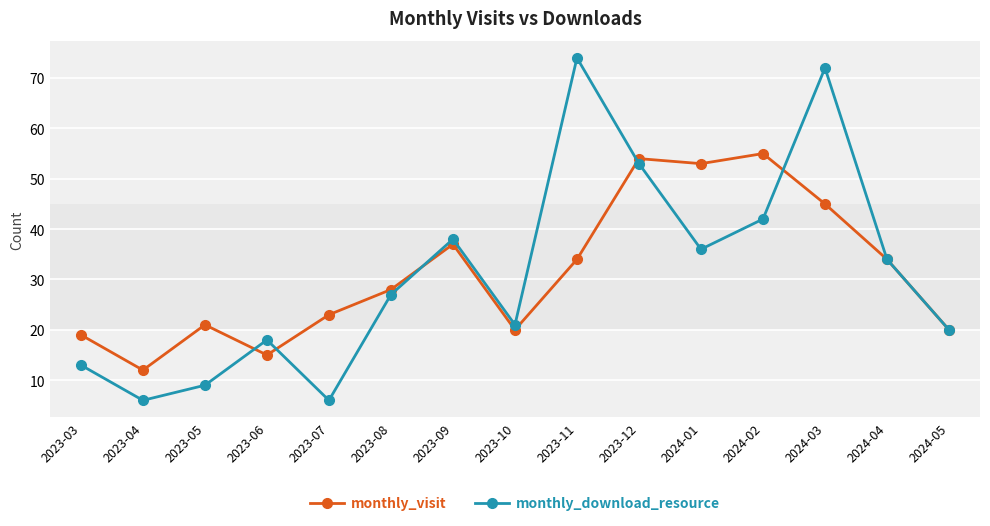

Is the value of monthly_visit at 2024-04 greater than the value of monthly_download_resource at 2023-08?

Yes